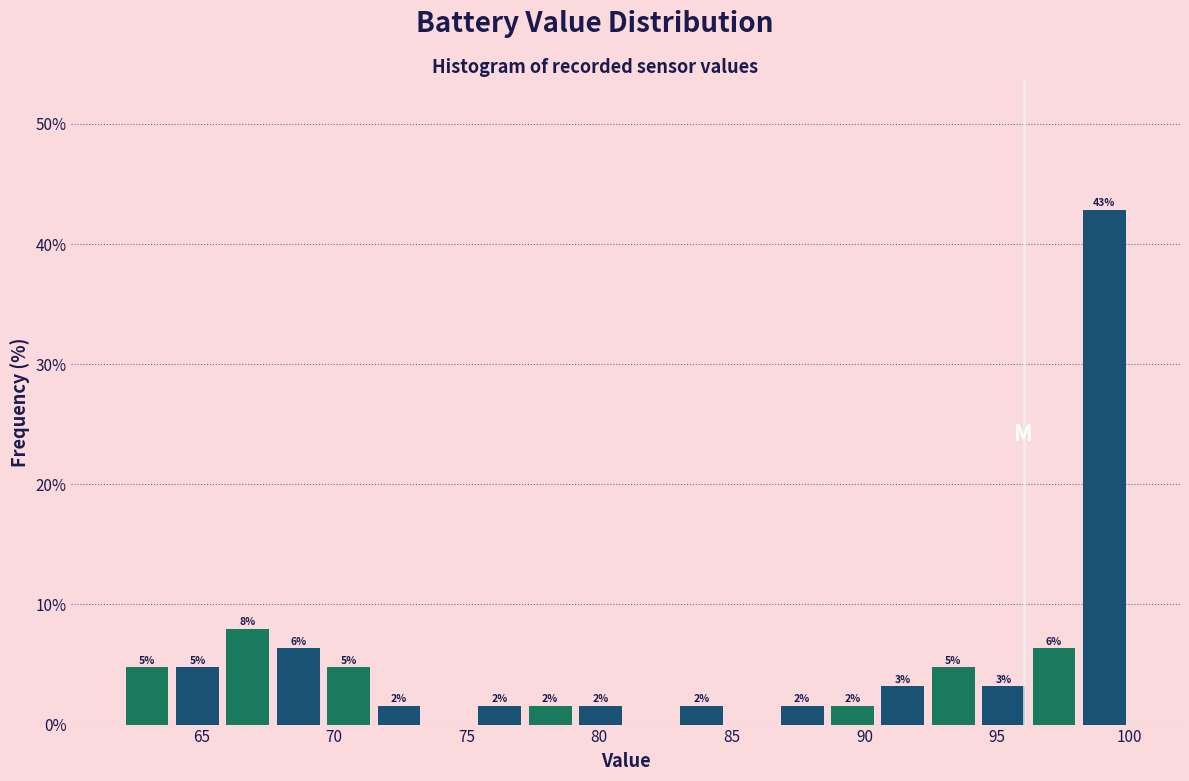

Around what value on the x-axis is the tallest bar? Give the approximate position of its centre, as read against the axis.

99.0